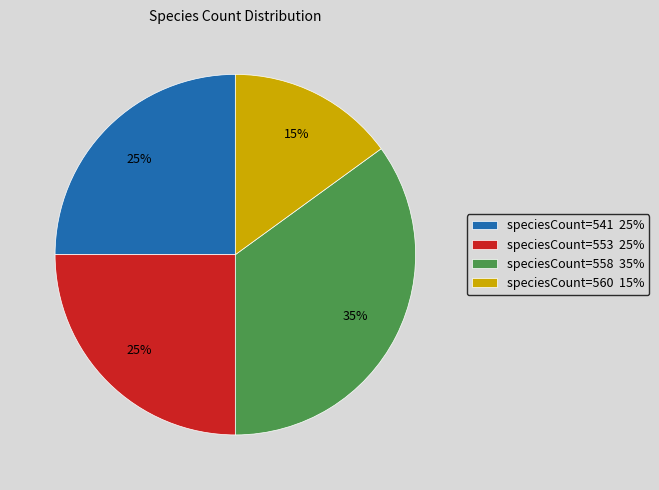

Which slice is the largest?

speciesCount=558 35%